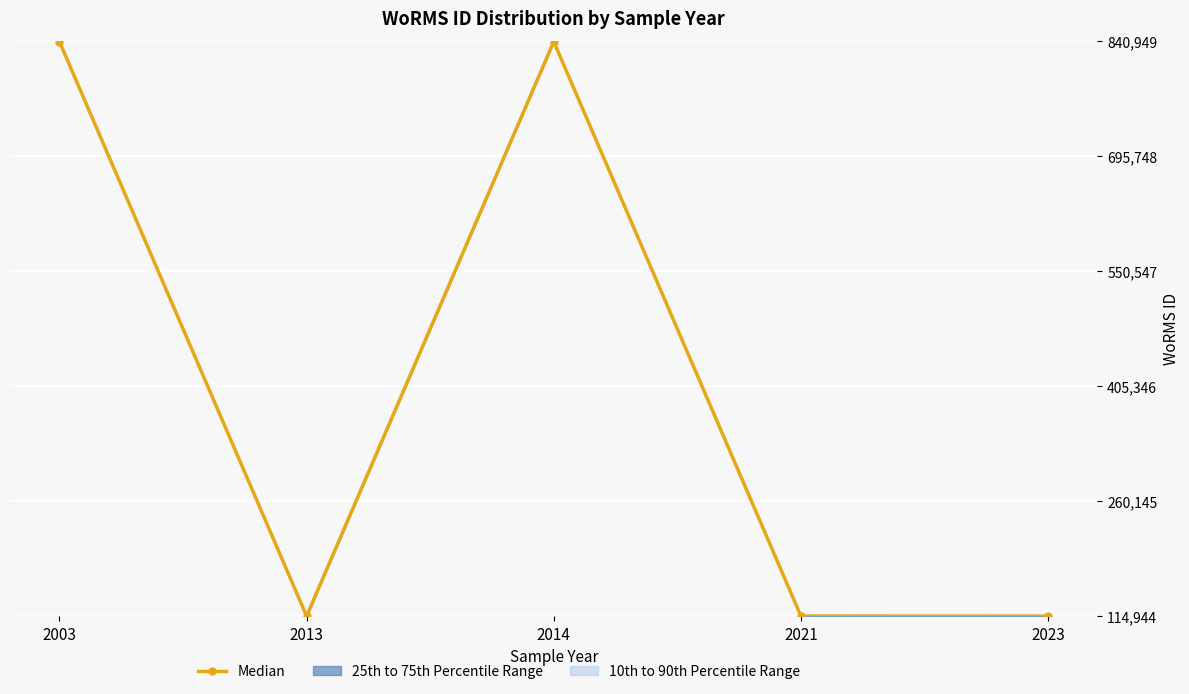

True or false: there are more than 2 points higher than both neighbors.

False